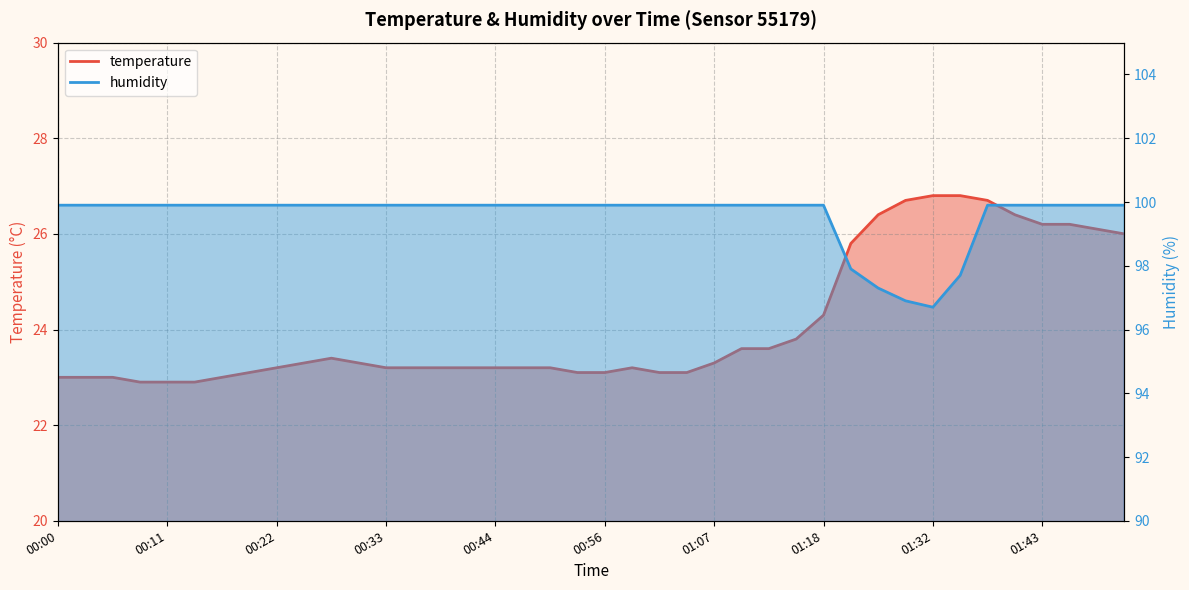

Which series has the largest range (max minus min)?

temperature